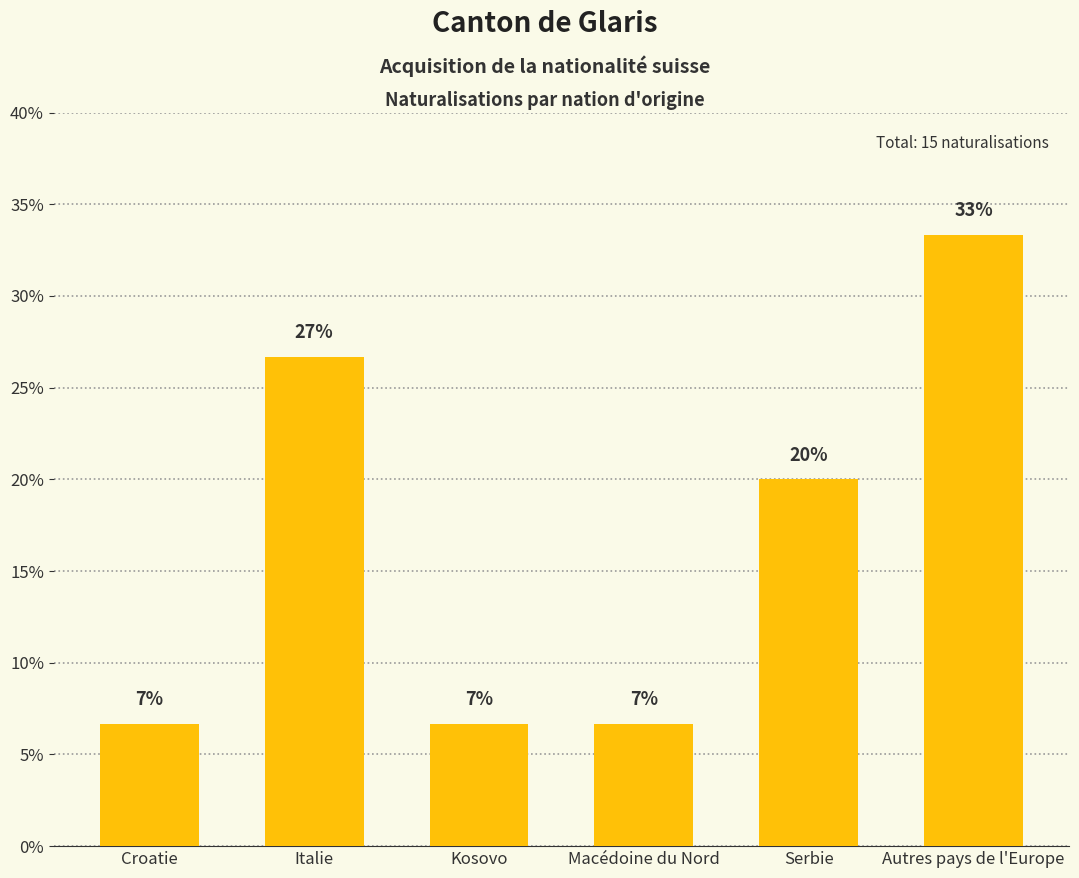

What is the difference between the second highest and minimum values?

20.0